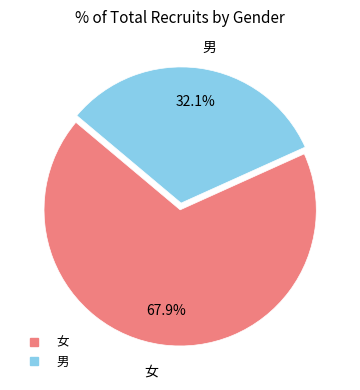

Rank the categories by value from highest to lowest.

女, 男